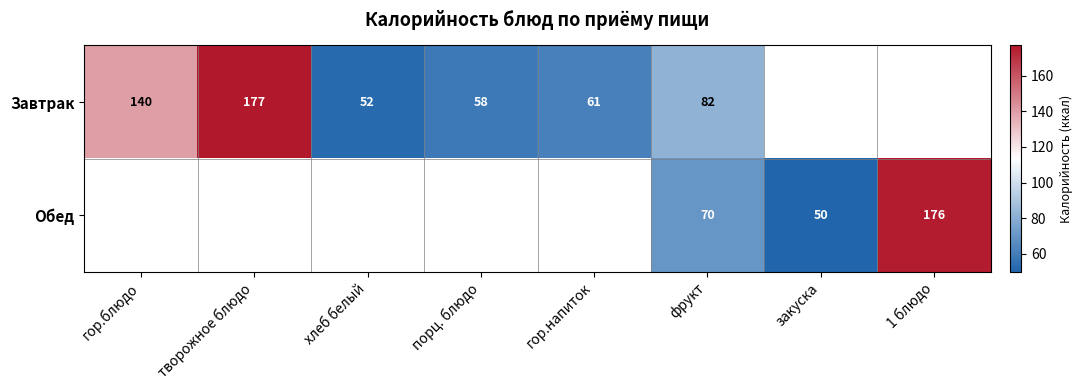

What is the difference between the highest and lowest values at фрукт?

12